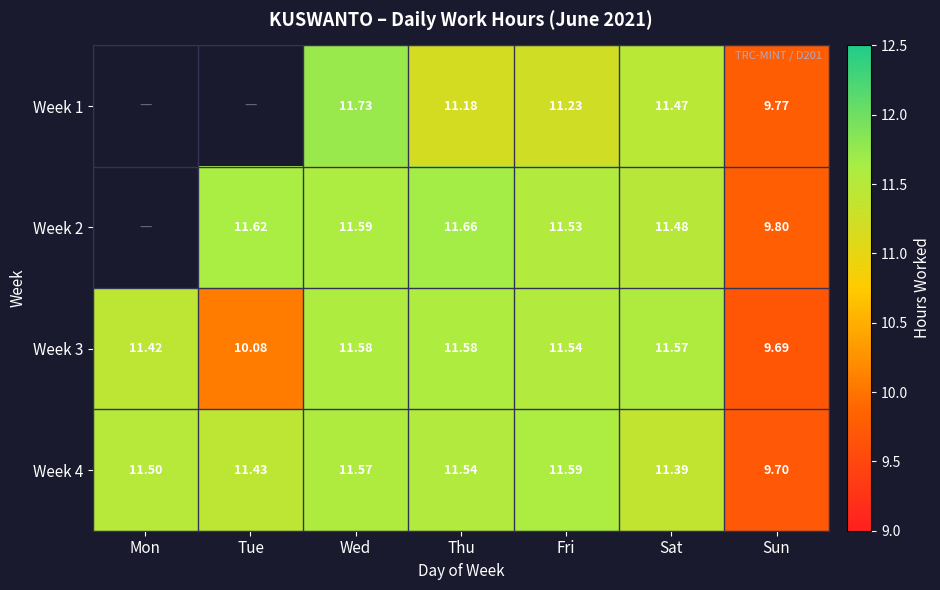

True or false: Week 3 has a value of 11.6 at Sat.

True